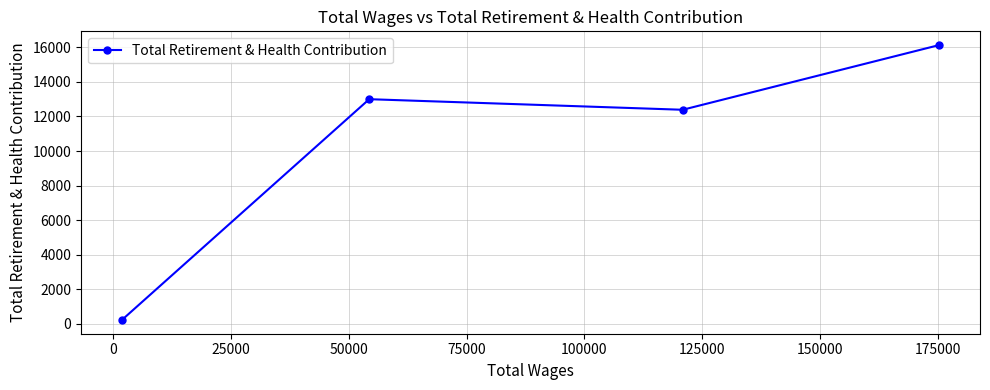

What is the difference between the second highest and minimum values?

12771